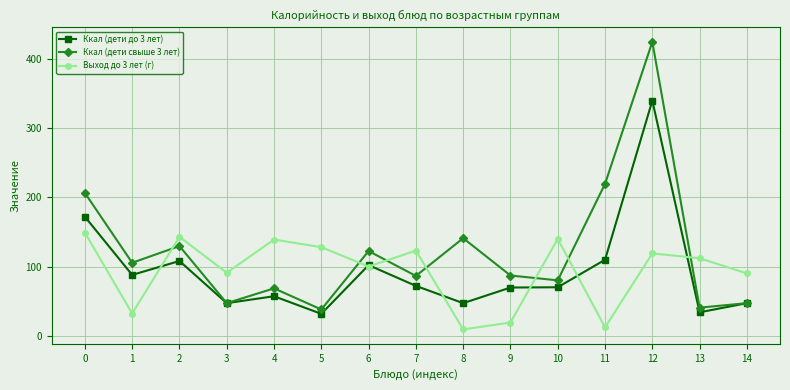

Does the chart have visible grid lines?

Yes